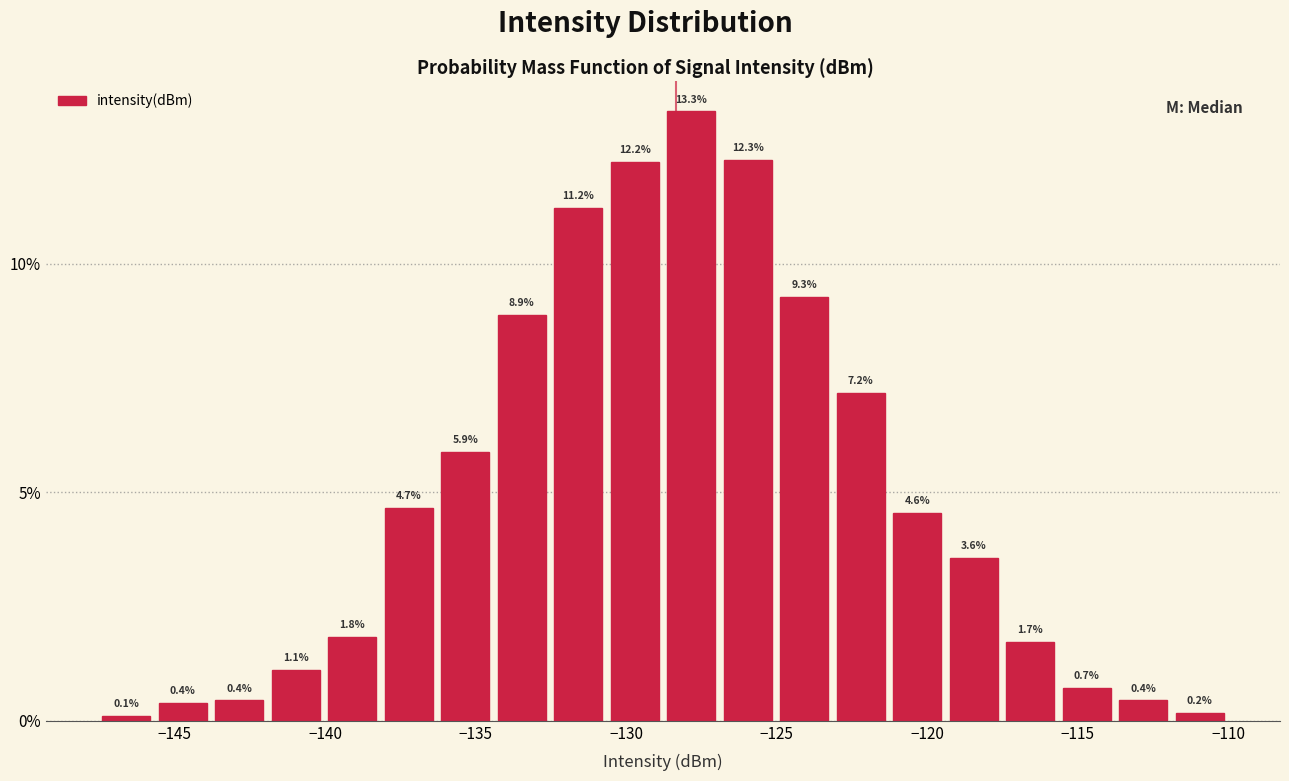

Around what value on the x-axis is the tallest bar? Give the approximate position of its centre, as read against the axis.

-128.0